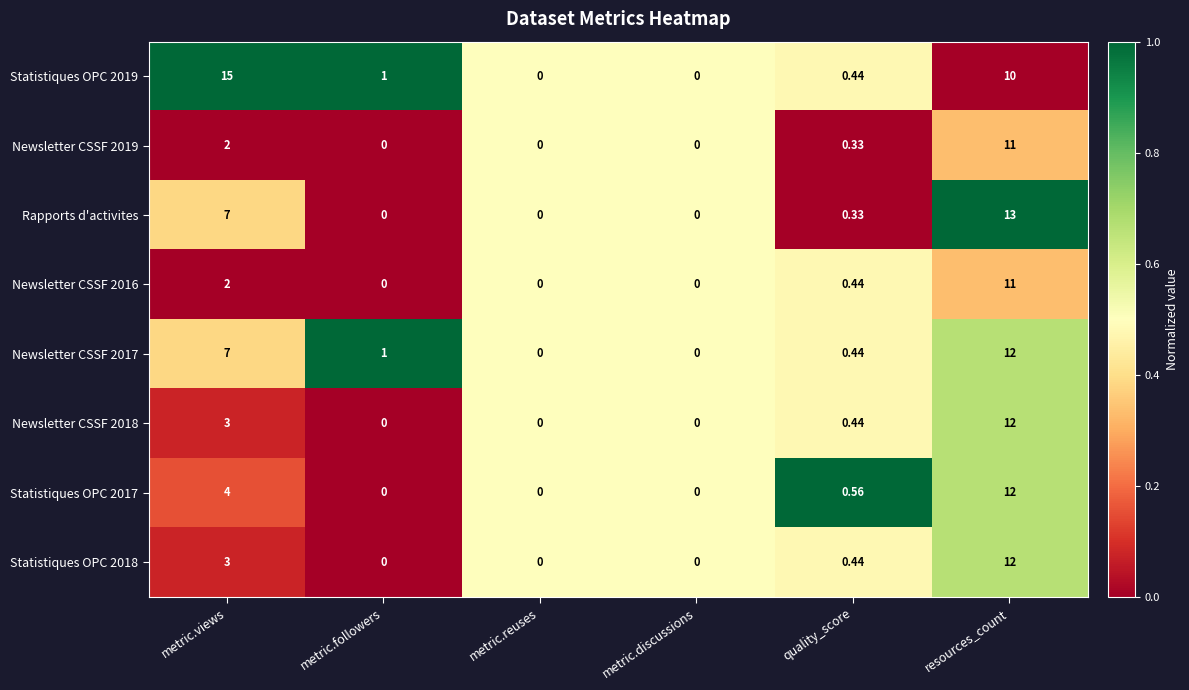

At which category is the sum across all series the highest?

resources_count